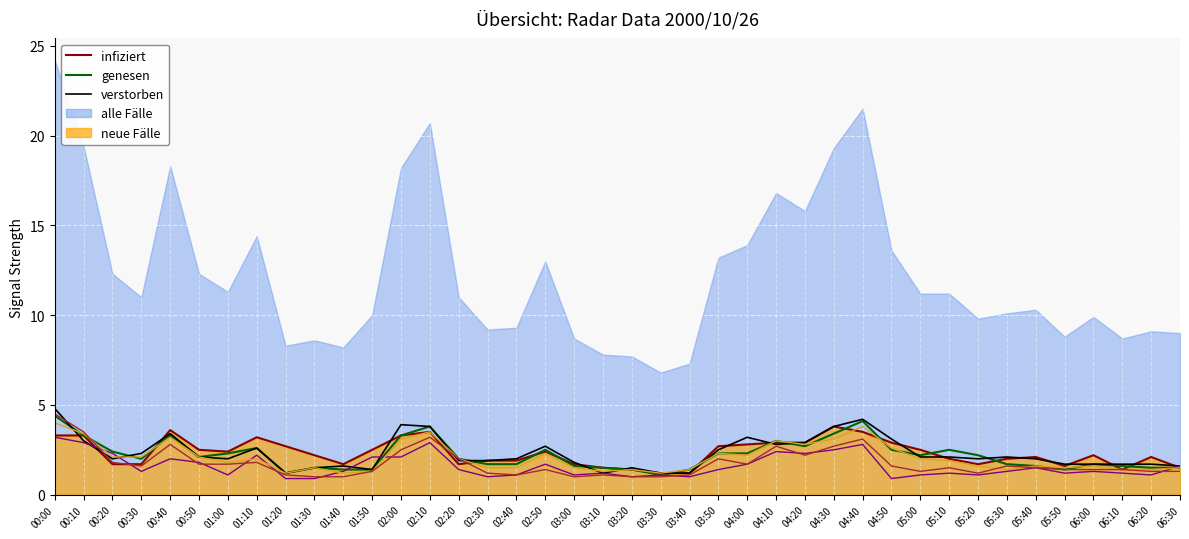

Which category has the highest value across all series?

00:00